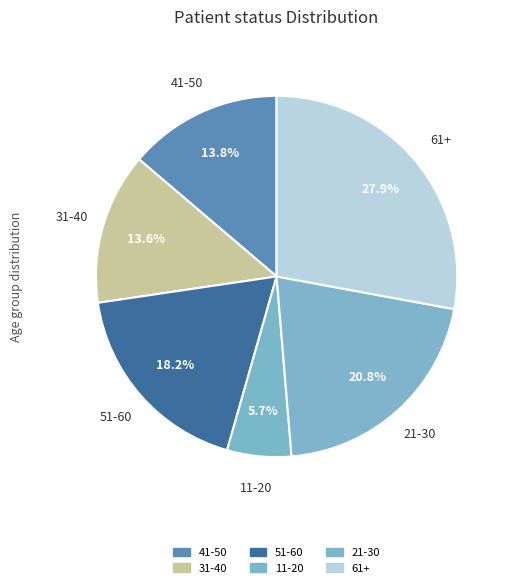

How much of the chart is everything except 41-50?

86.2%